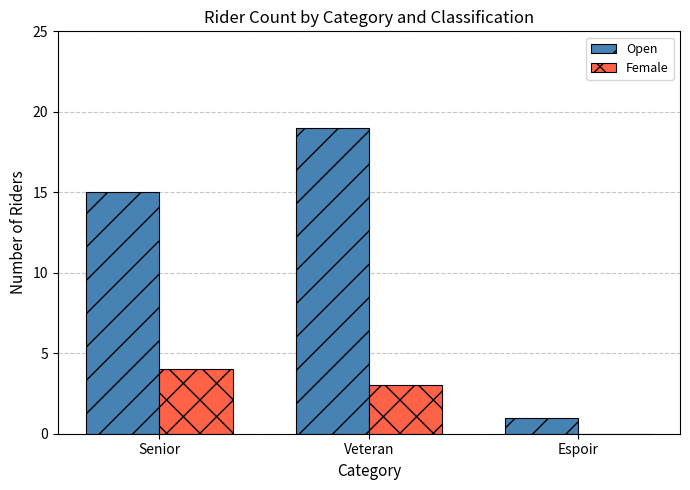

What is the greatest value displayed?

19